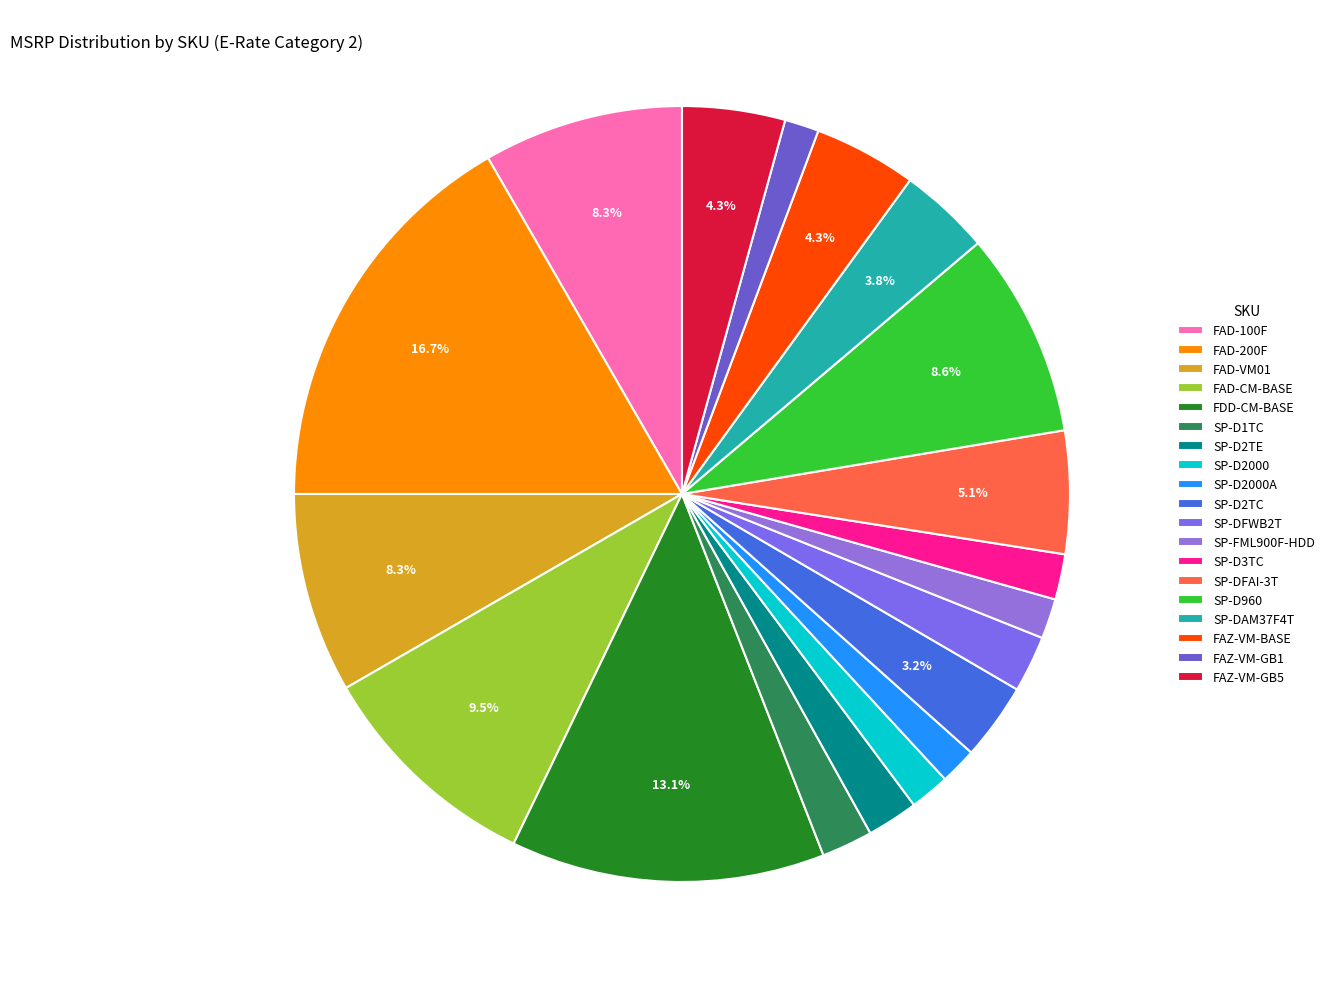

Rank the categories by value from highest to lowest.

FAD-200F, FDD-CM-BASE, FAD-CM-BASE, SP-D960, FAD-100F, FAD-VM01, SP-DFAI-3T, FAZ-VM-BASE, FAZ-VM-GB5, SP-DAM37F4T, SP-D2TC, SP-DFWB2T, SP-D1TC, SP-D2TE, SP-D3TC, SP-FML900F-HDD, SP-D2000, SP-D2000A, FAZ-VM-GB1